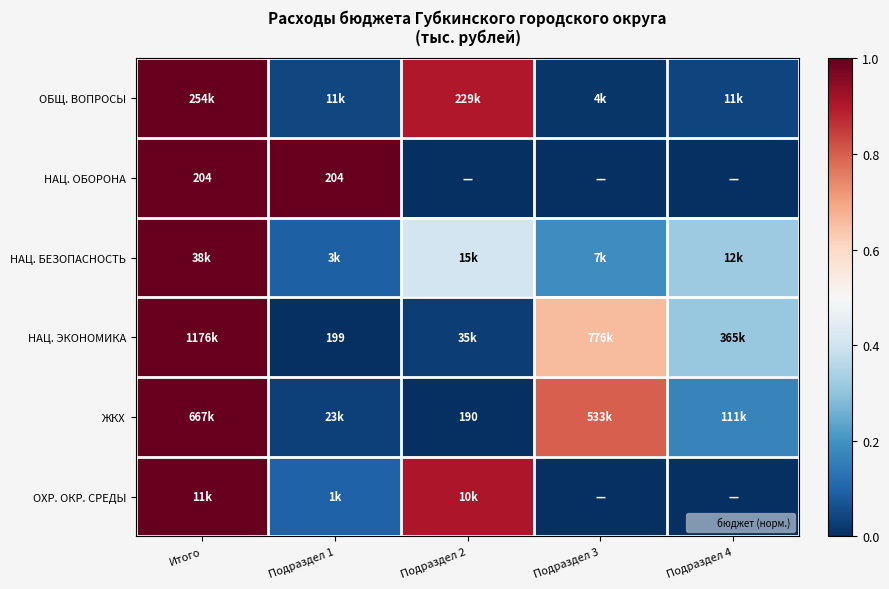

True or false: НАЦ. ОБОРОНА has a value of 1.4 at Итого.

False